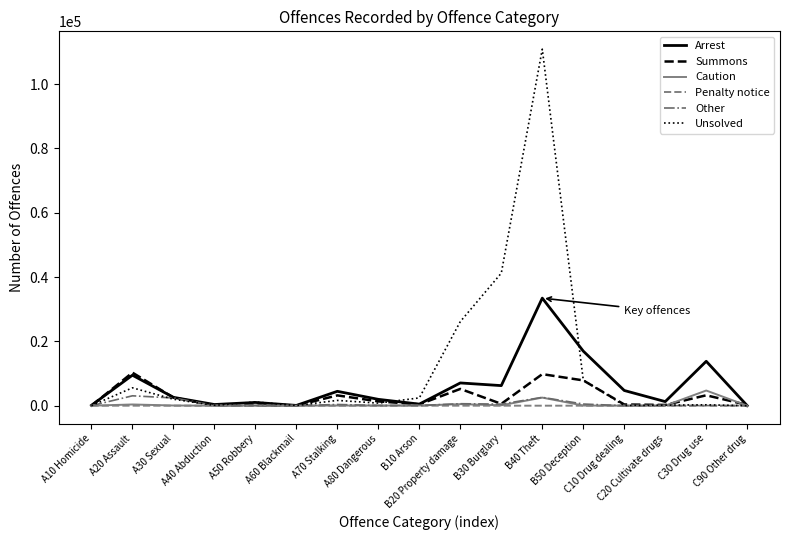

List the series in order of their peak value, lowest first.

Penalty notice, Other, Caution, Summons, Arrest, Unsolved